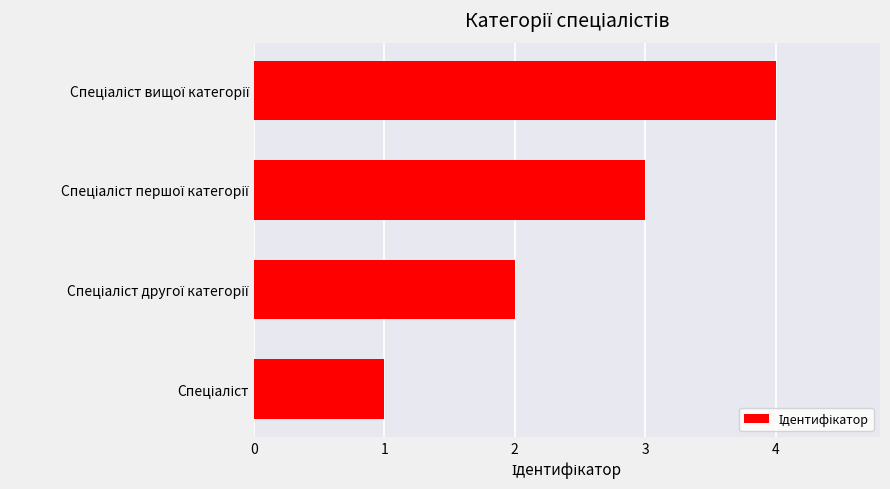

What is the sum of all values?

10